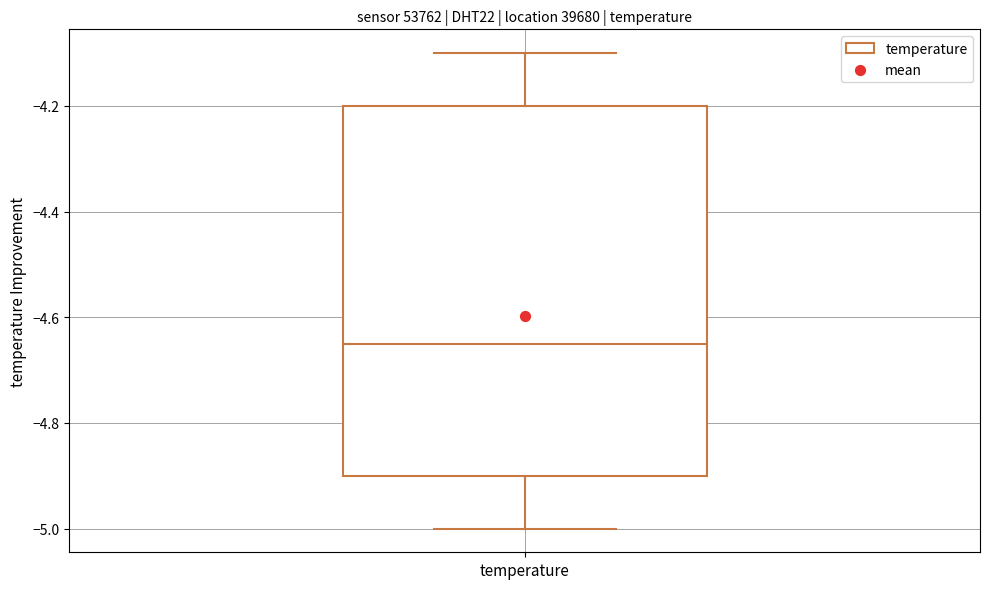

Read this box plot against the y-axis: the position of the median line, the range covered by the box, and the ends of both whiskers. The values are not printed on the chart, so give them approximately, as read against the axis.

median -4.64, box -4.90 to -4.20, whiskers -5.00 to -4.10